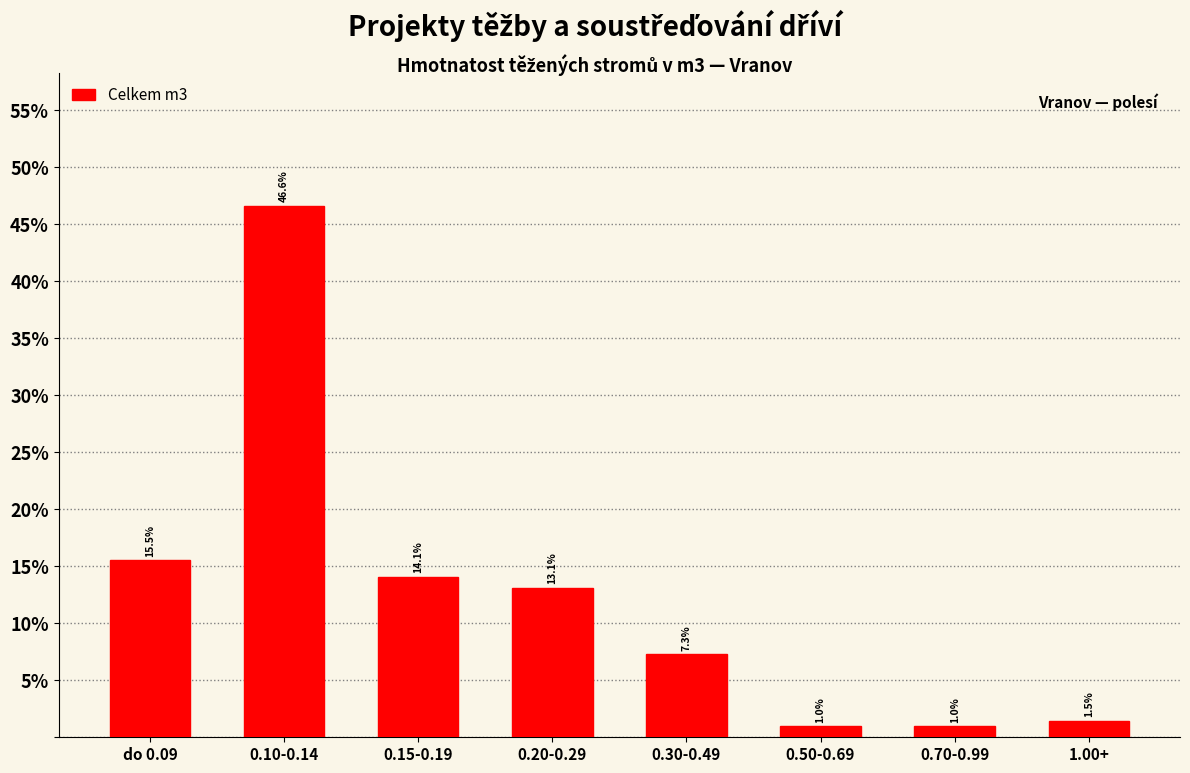

Reading right to left, extract all data points from this chart.

1.5	1.0	1.0	7.3	13.1	14.1	46.6	15.5